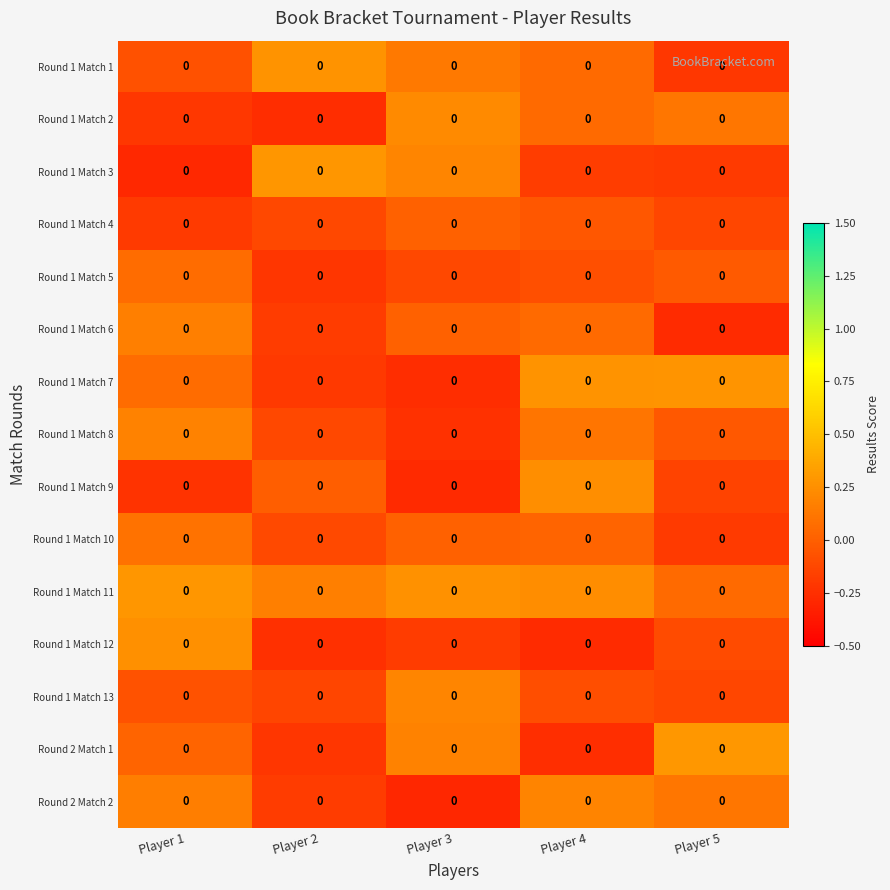

What is the sum of the Round 1 Match 9 values at Player 2 and Player 1?

-0.2